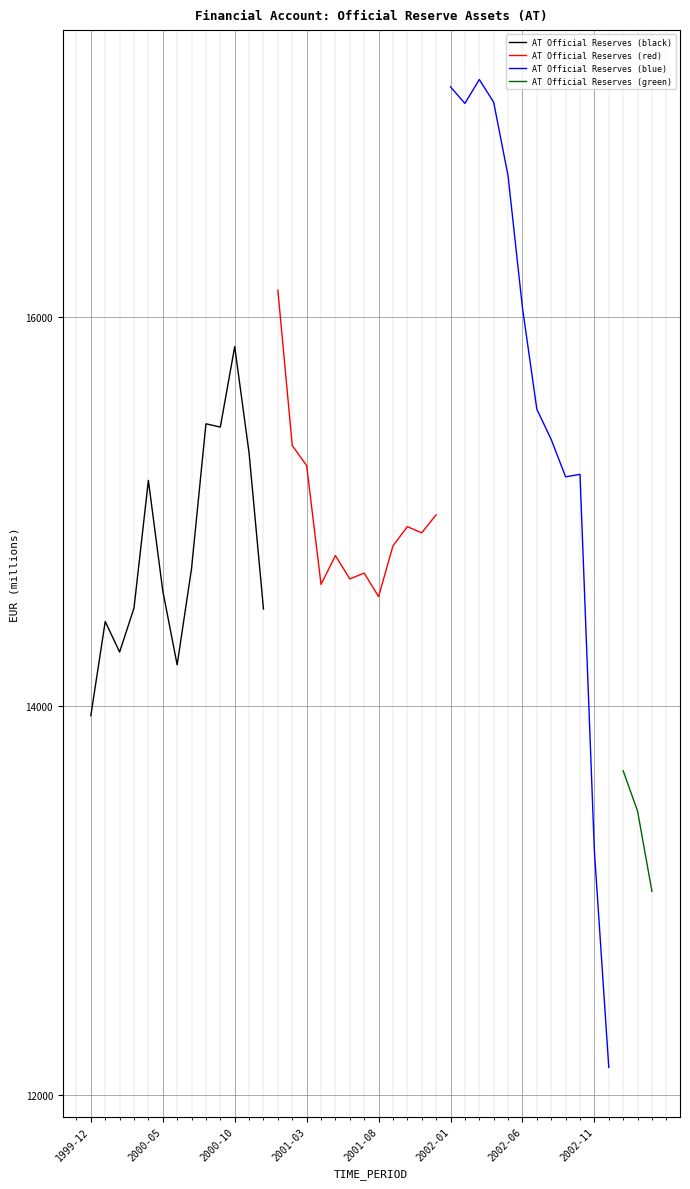

At which label does the data first exceed 14436?

2000-03